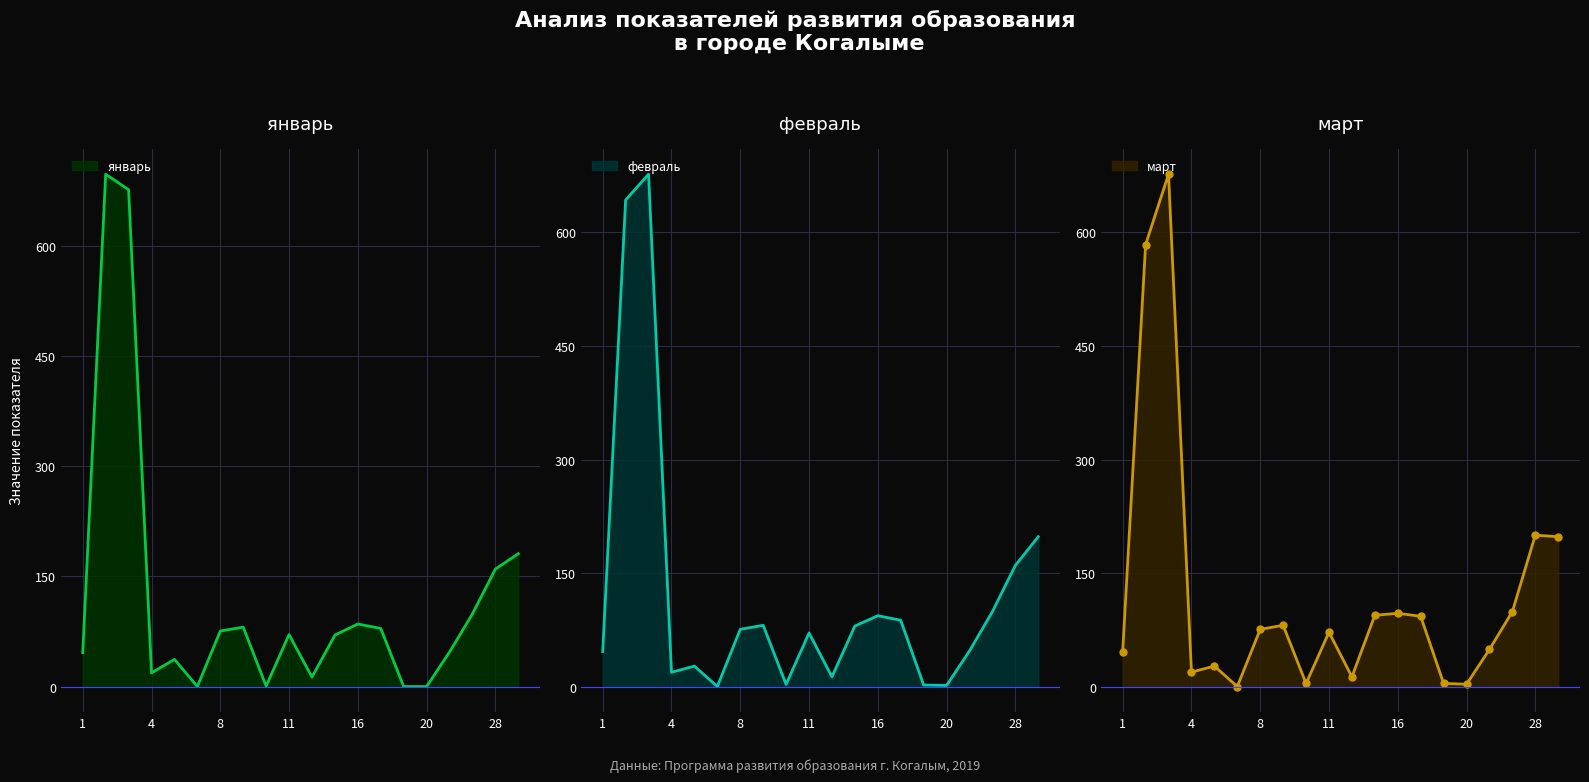

At 4, list the series in order from largest to smallest.

март, февраль, январь